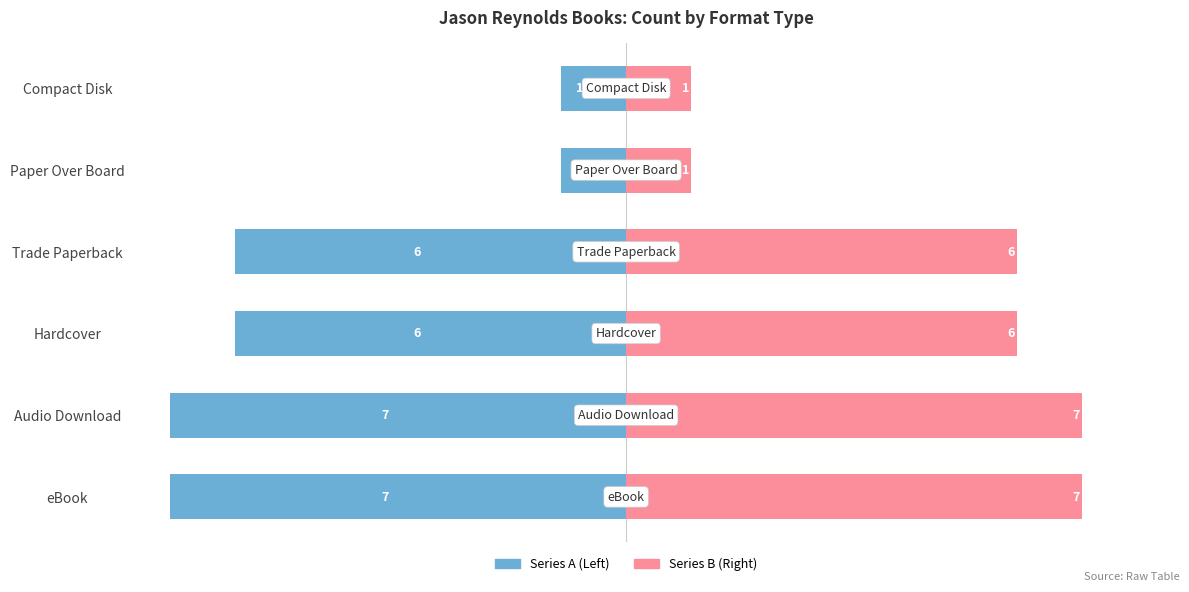

What is the difference between the second highest and minimum values in the Count (series A) series?

6